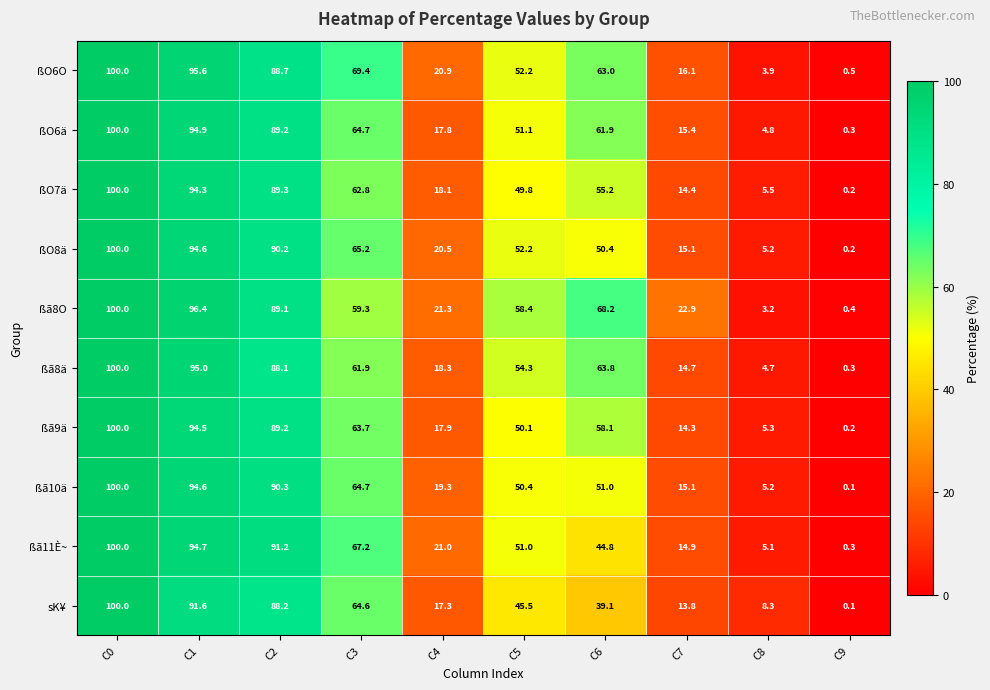

Which category has the lowest value across all series?

C9